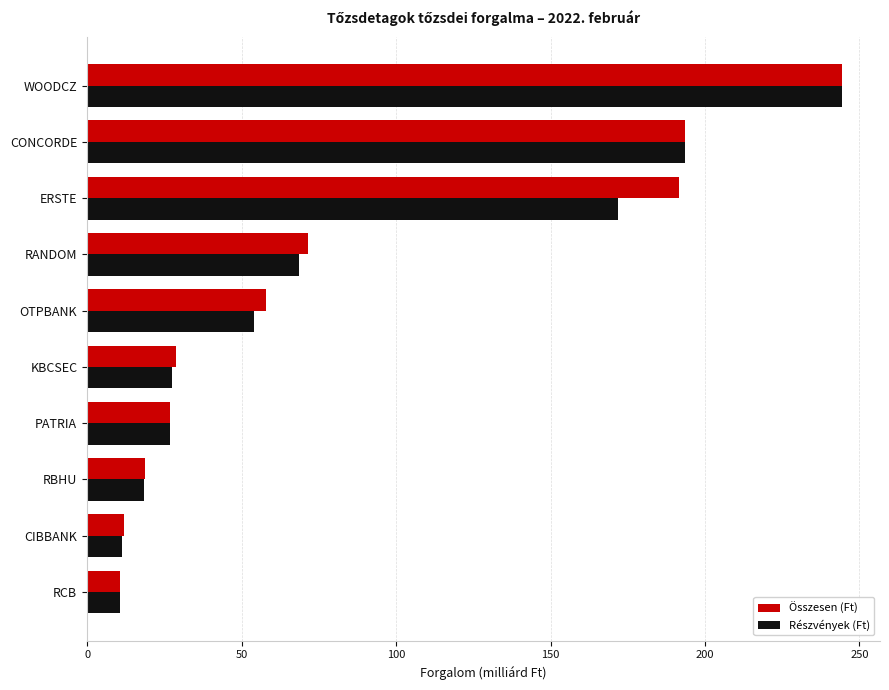

The value of Részvények (Ft) at RANDOM is 68.7. True or false?

True